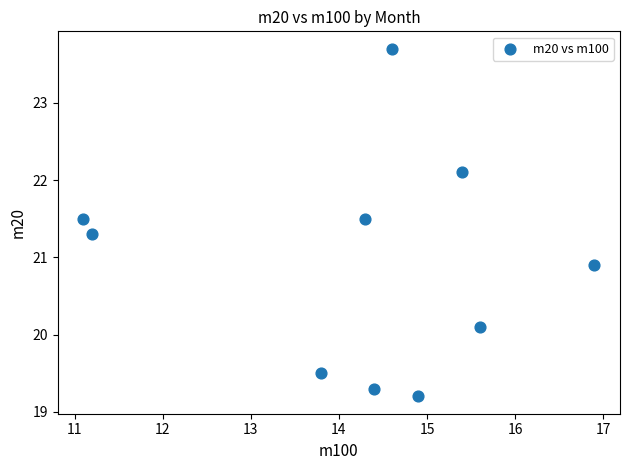

What is the range of Y values (max minus min)?

4.5